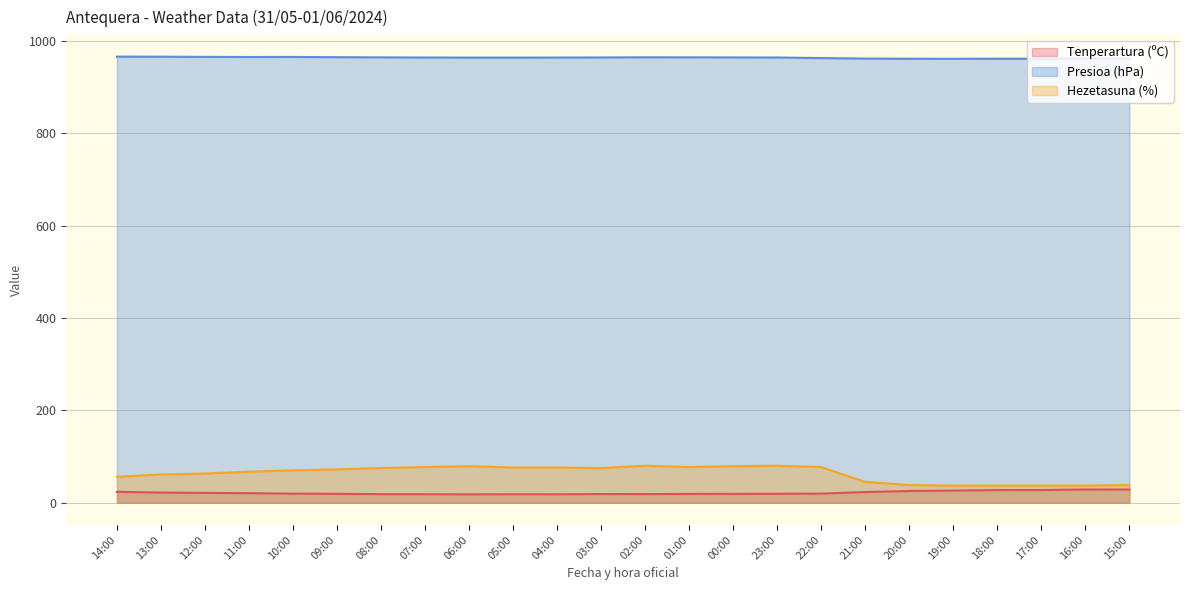

At which category is the sum across all series the highest?

23:00